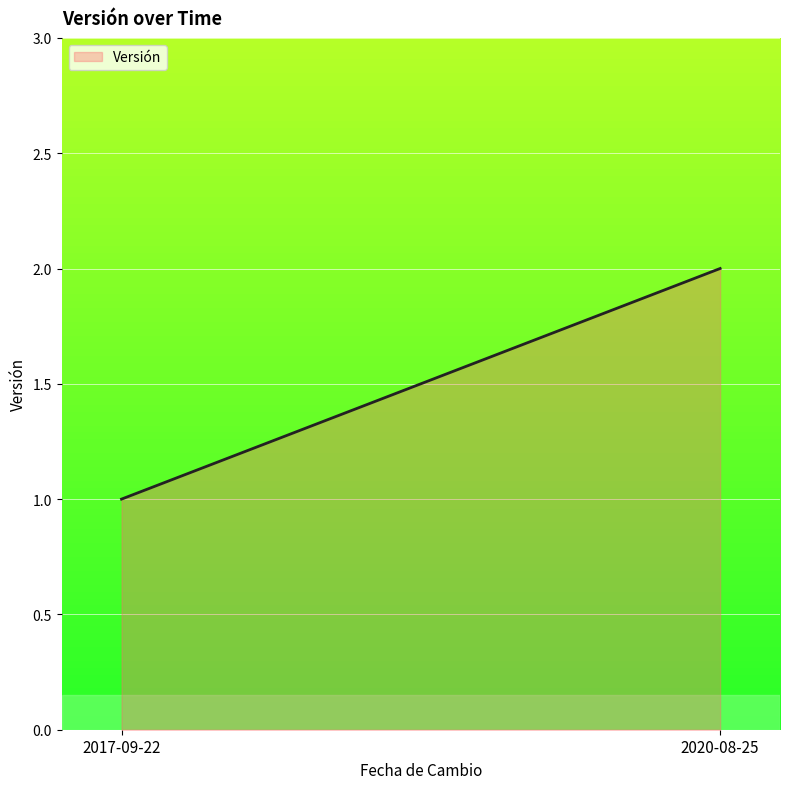

Which category has the lowest value across all series?

2017-09-22